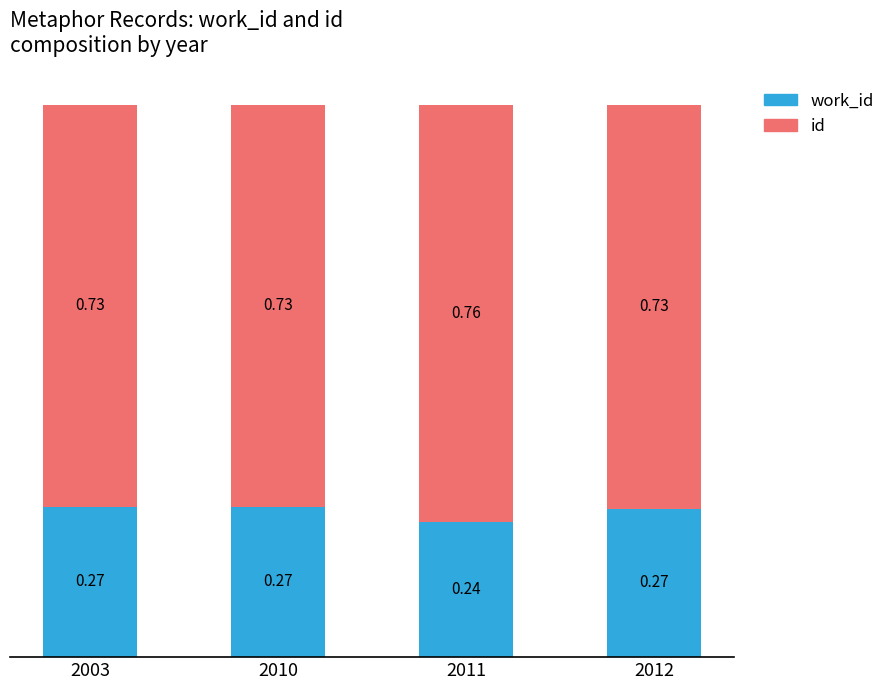

What is the total value across all series at 2011?

1.0